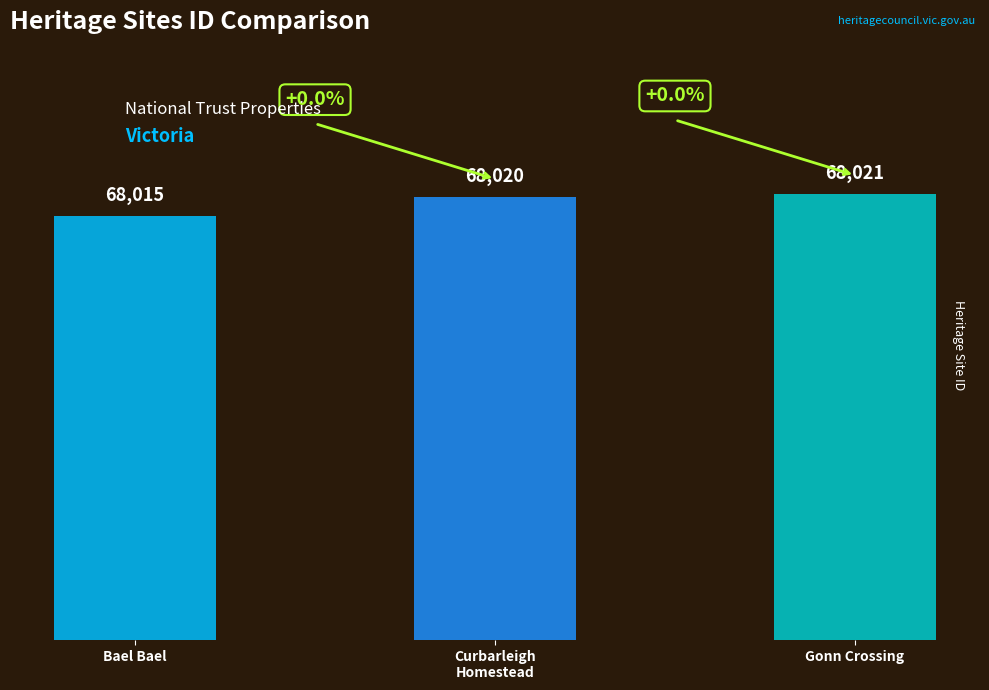

What position from the left is Bael Bael?

1